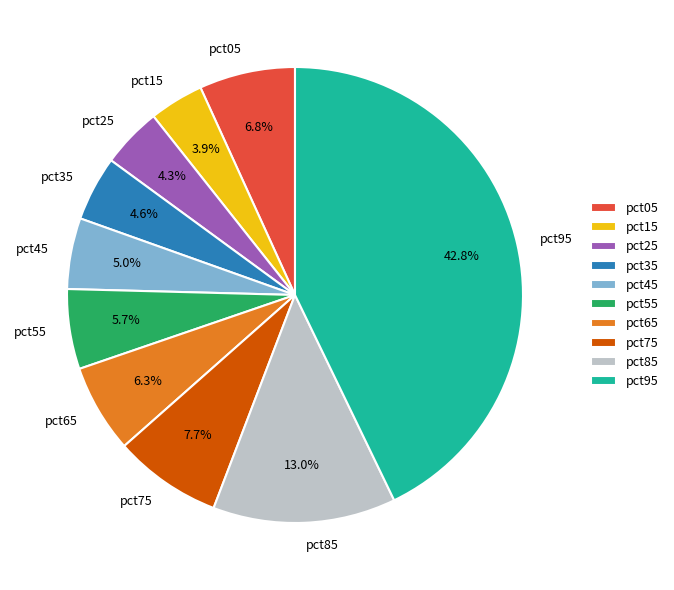

What percentage is the pct95 slice, to the nearest percent?

43%